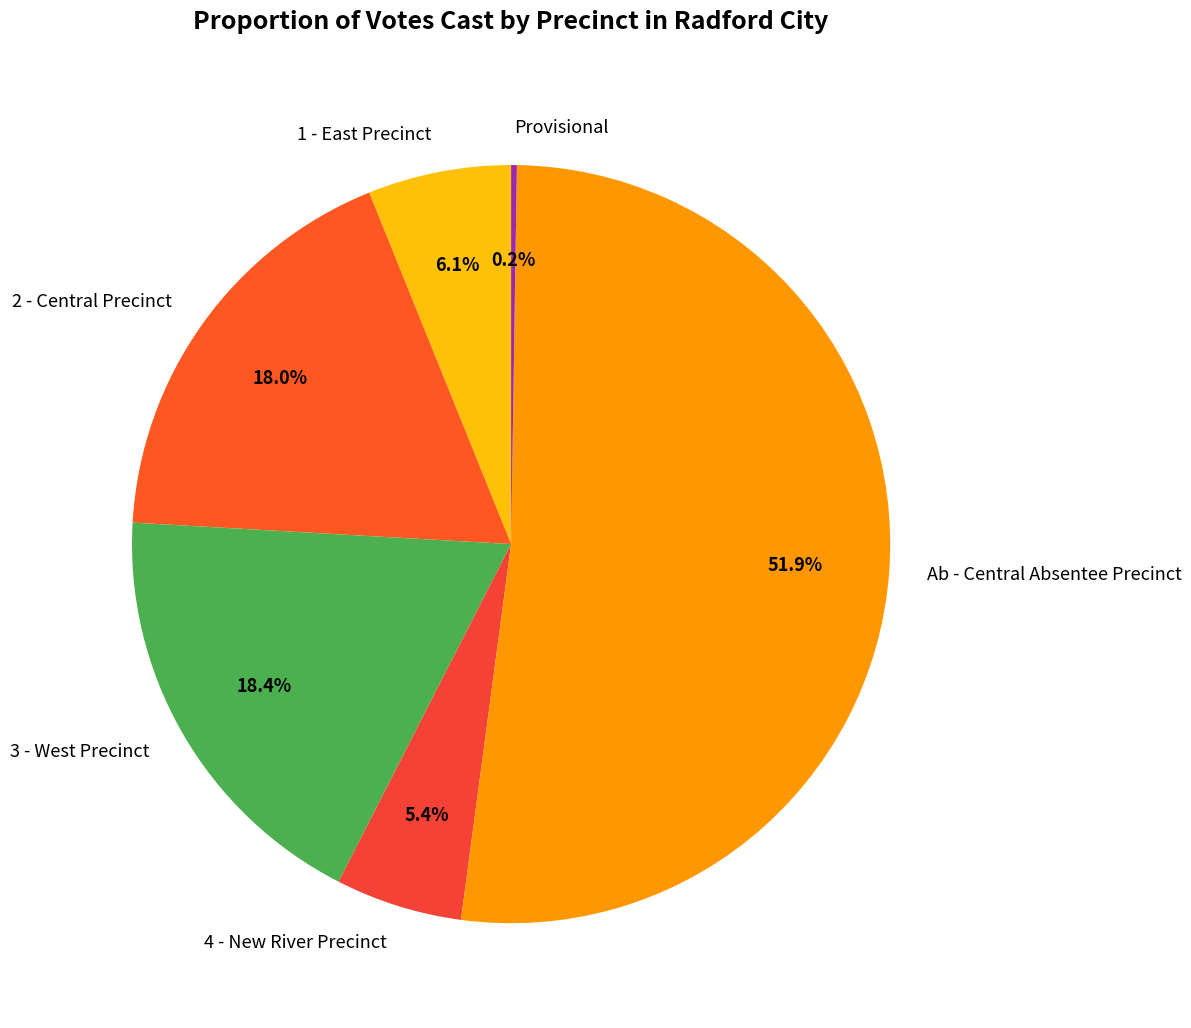

Which category has the biggest portion of the pie?

Ab - Central Absentee Precinct